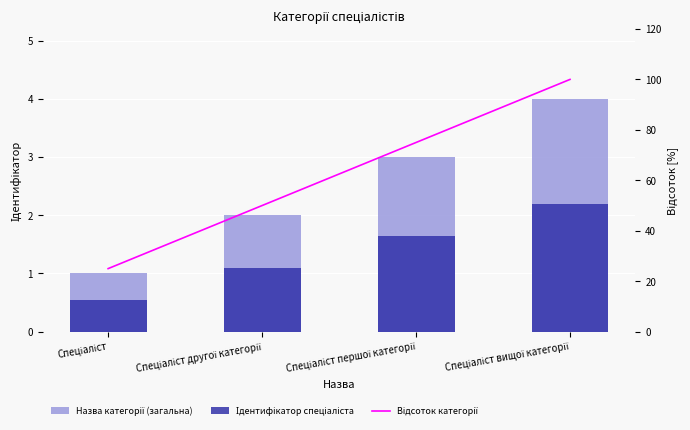

What is the label of the 2nd bar from the left?

Спеціаліст другої категорії